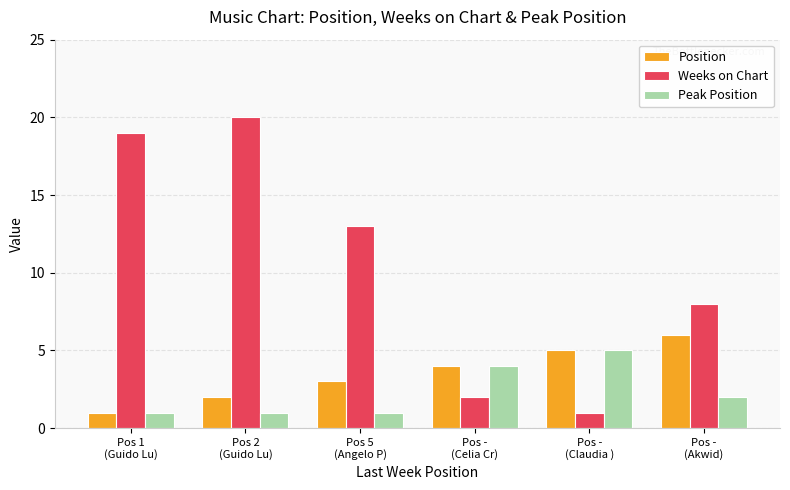

Rank the series by their maximum value, from lowest to highest.

Peak Position, Position, Weeks on Chart